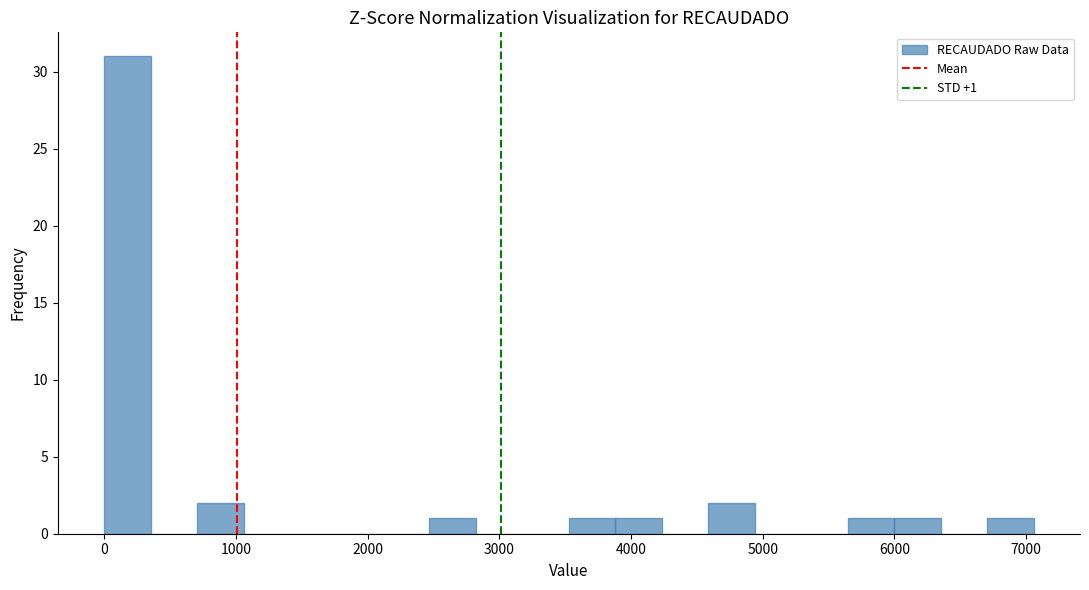

Around what value on the x-axis is the tallest bar? Give the approximate position of its centre, as read against the axis.

200